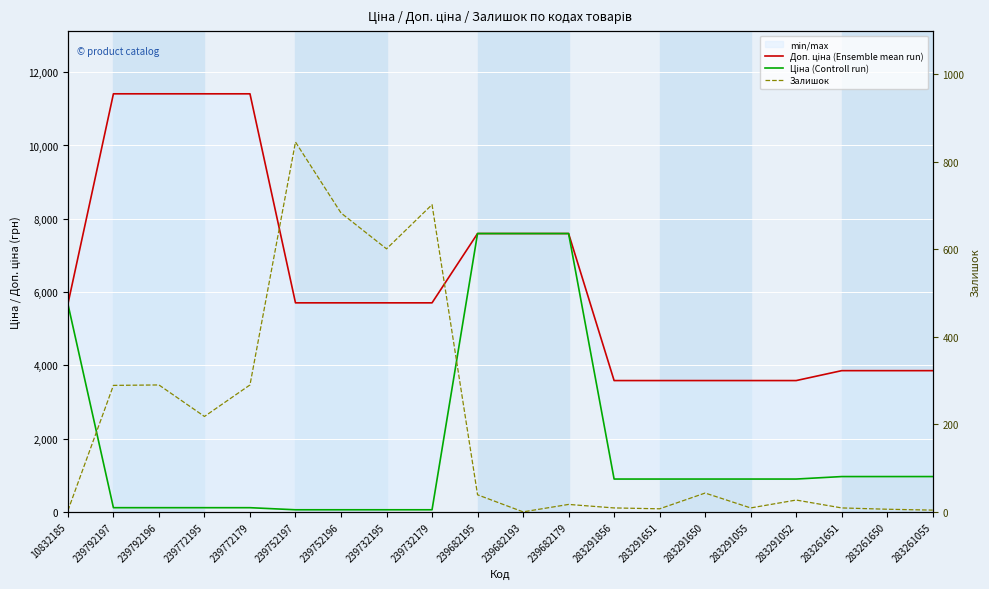

At which category is the sum across all series the highest?

239682195